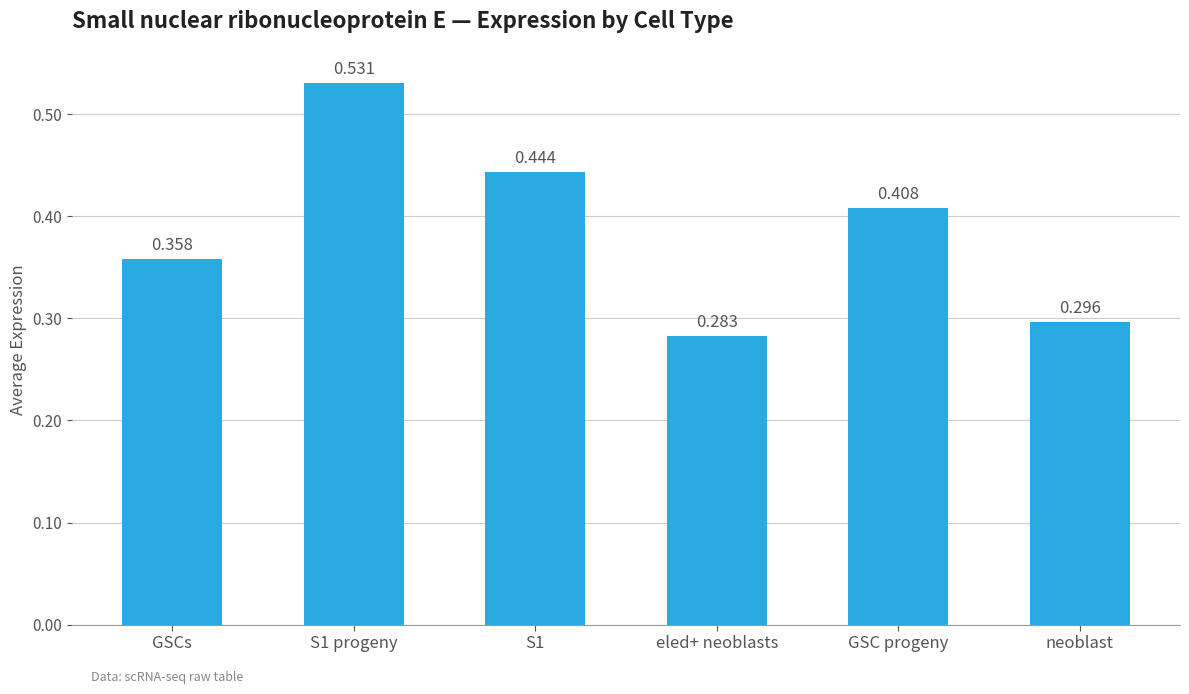

Where is the data nearest to the value 0?

eled+ neoblasts